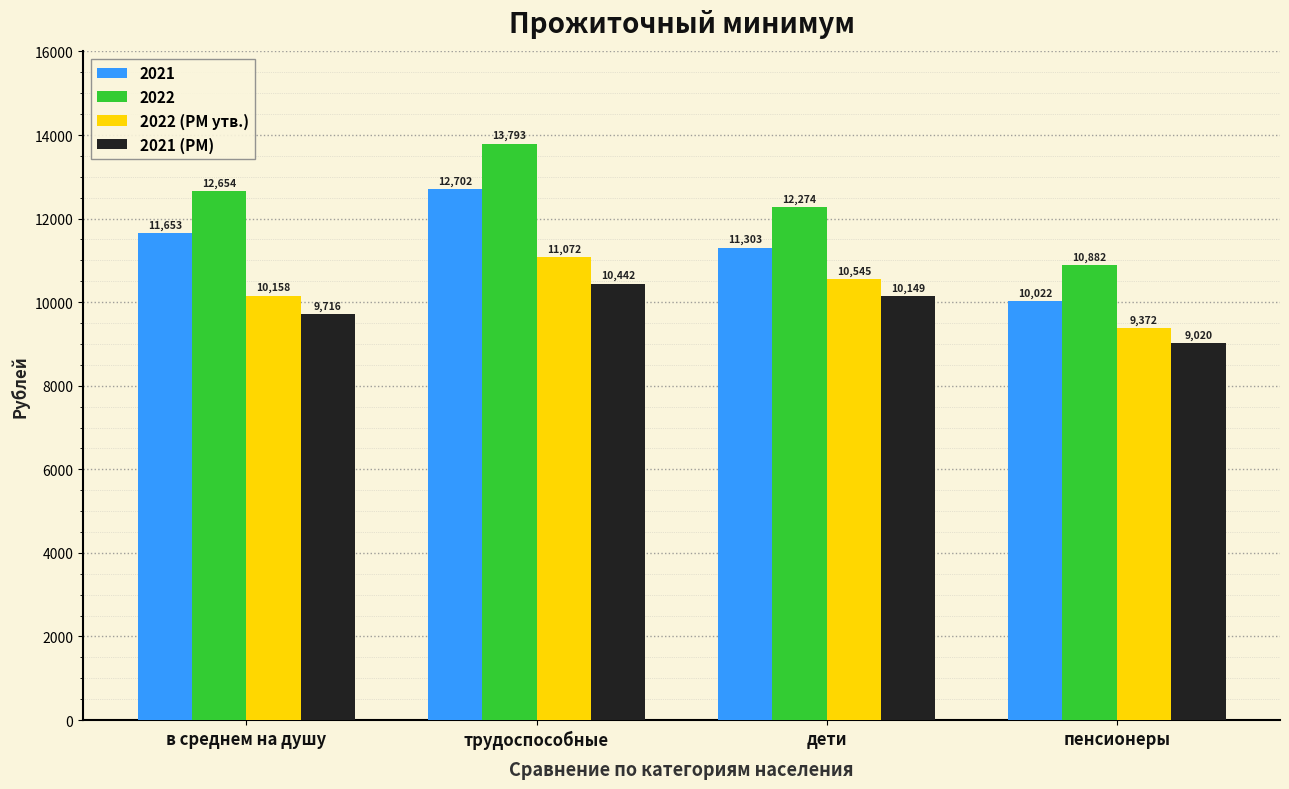

How many 2021 (РМ) values are between 9716 and 10442?

3